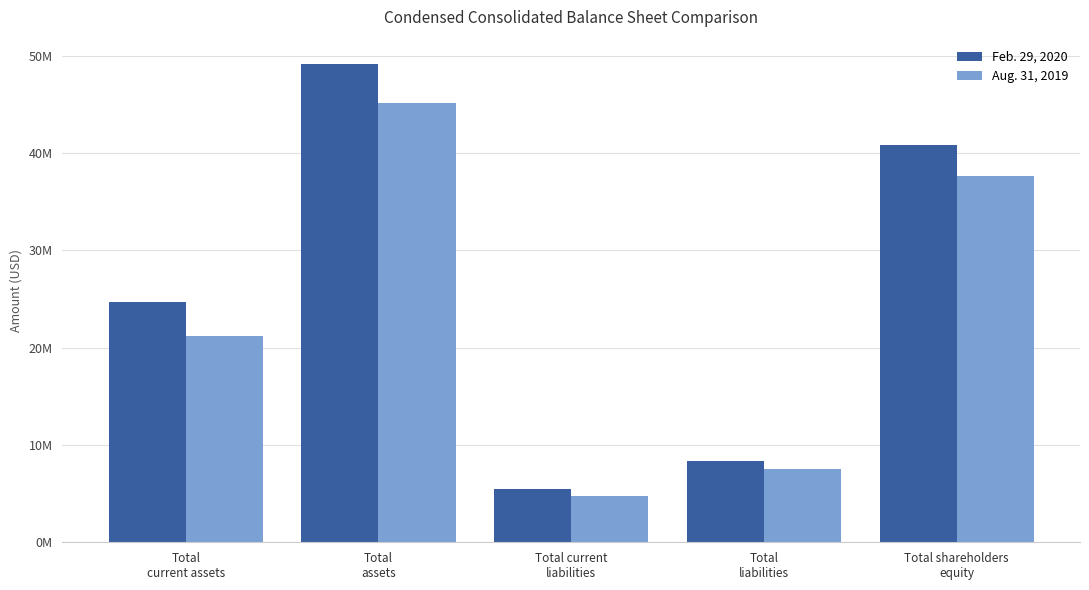

What are all the series names shown in the legend?

Feb. 29, 2020, Aug. 31, 2019